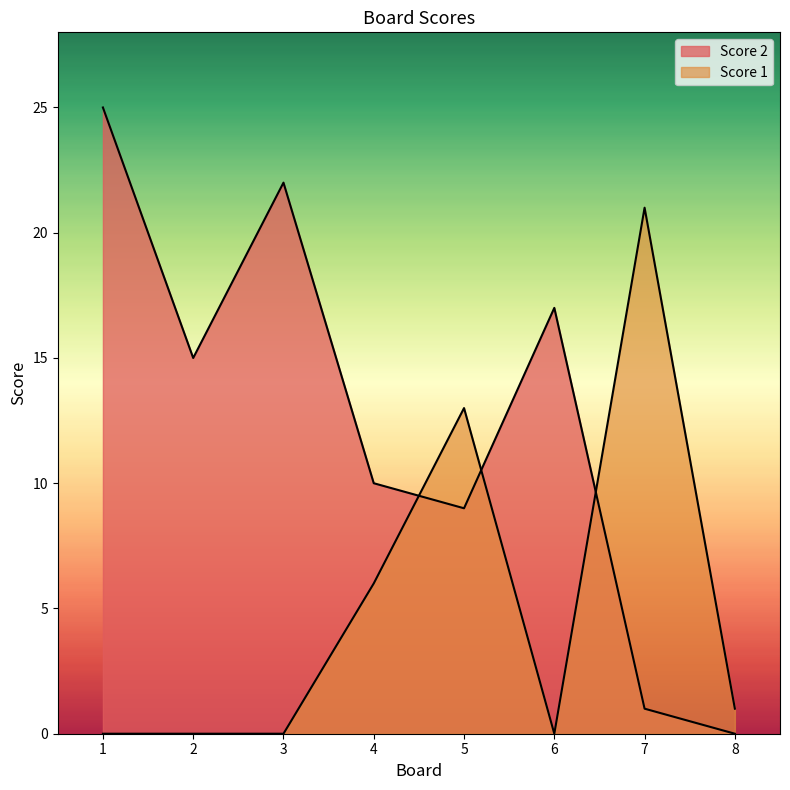

True or false: Score 2 has more than 2 points higher than both neighbors.

False